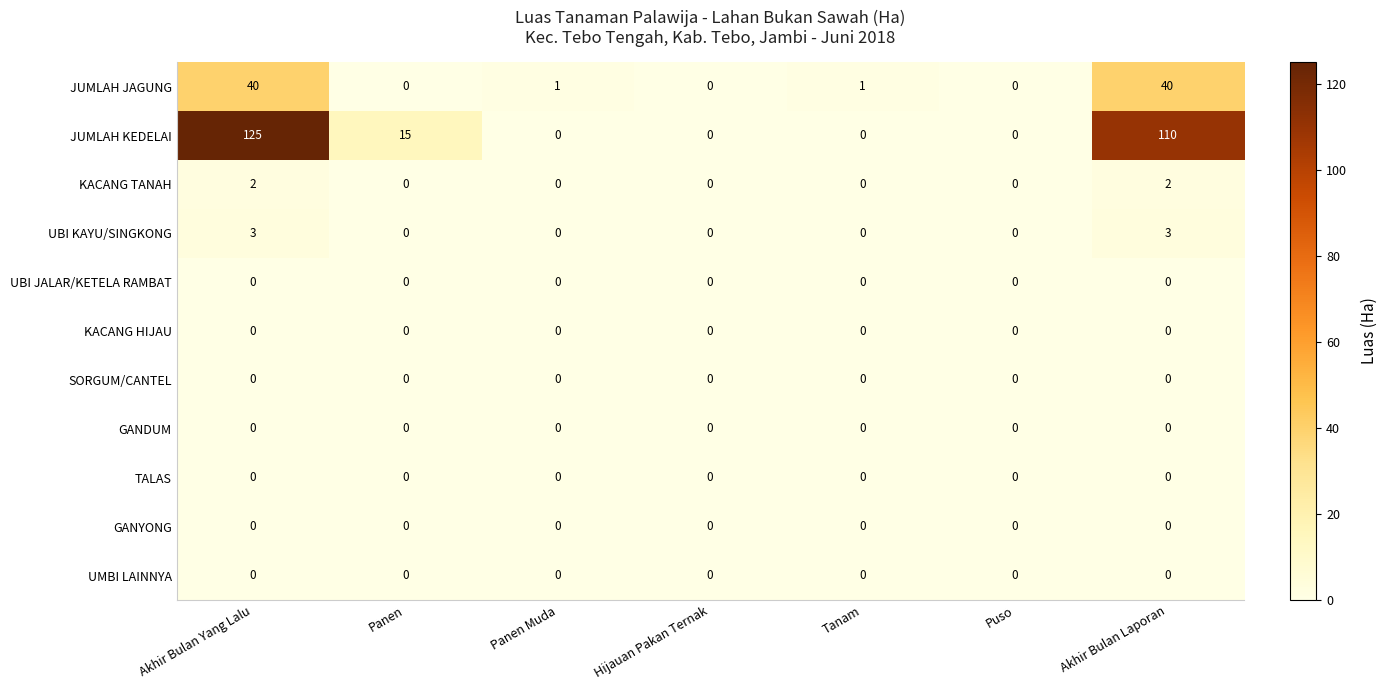

At which category is the sum across all series the highest?

Akhir Bulan Yang Lalu